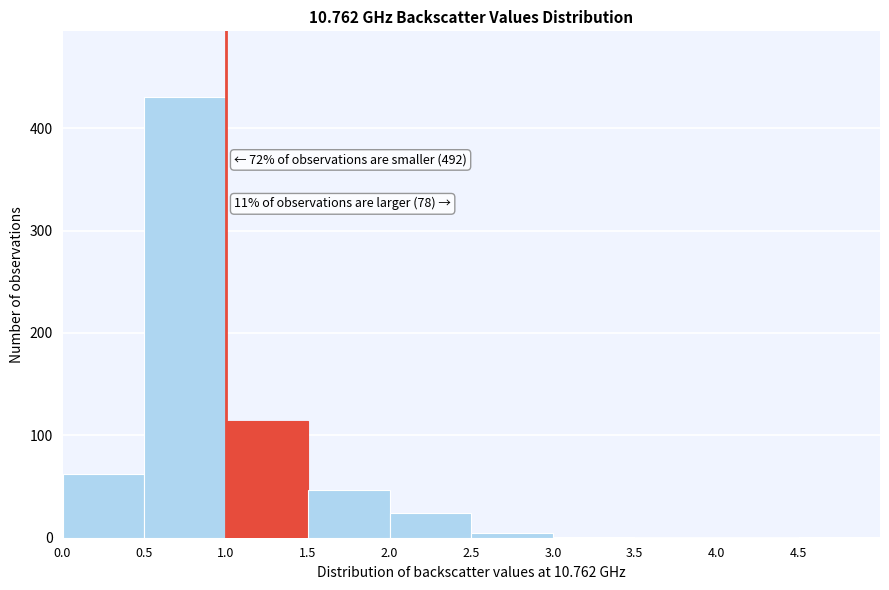

Which range on the x-axis has the tallest bar?

0.5 to 1.0